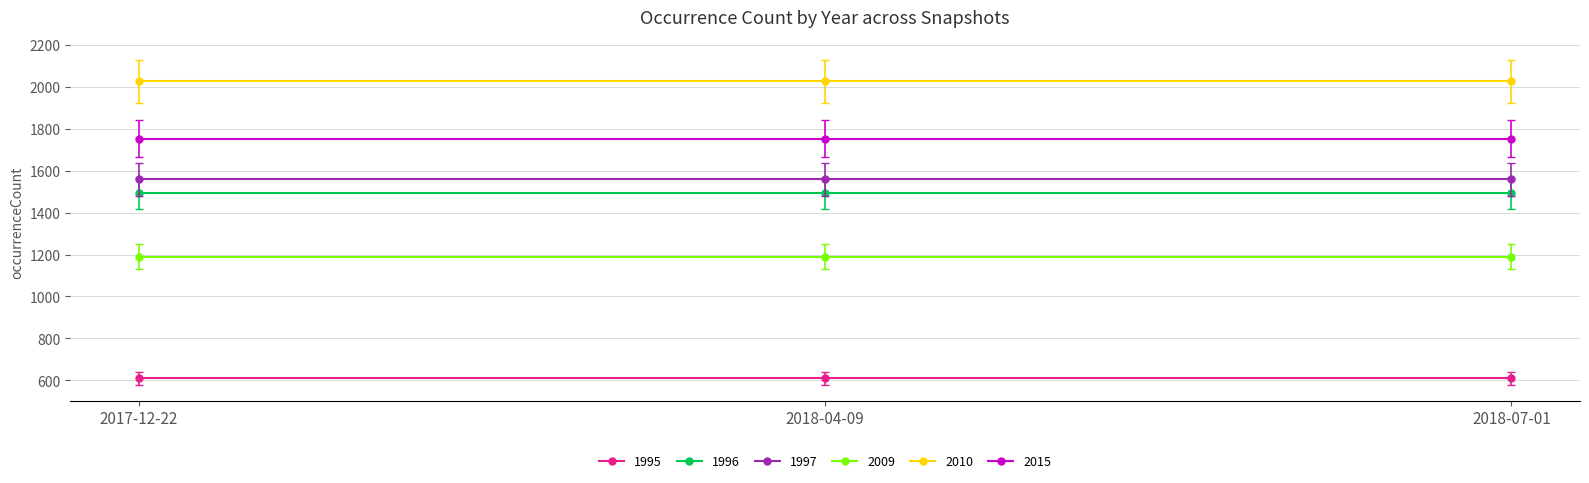

How many lines are shown in the chart?

6